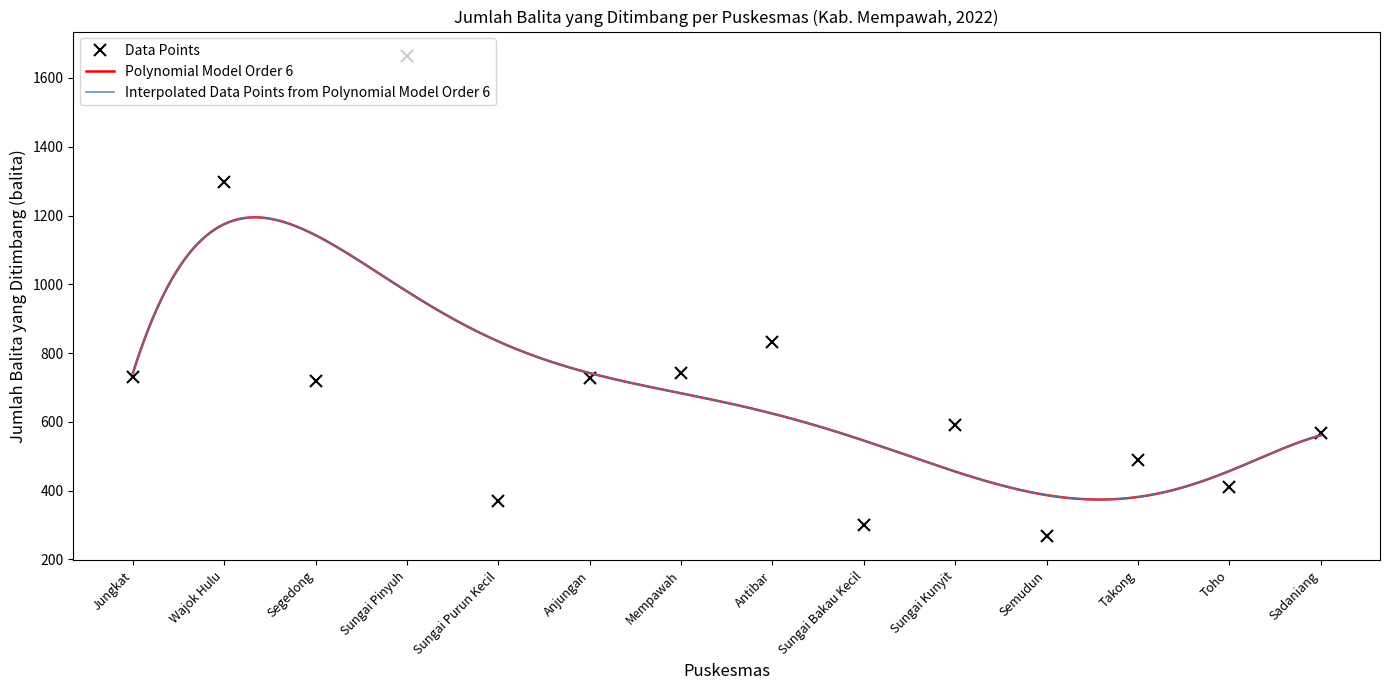

At which label does the data first exceed 719?

Jungkat